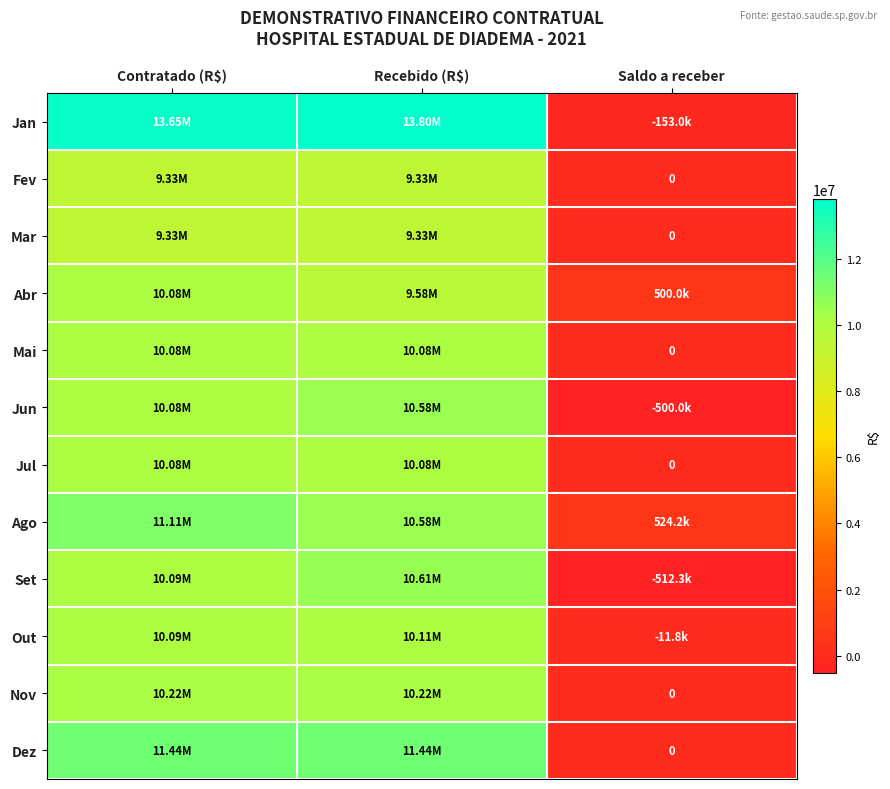

True or false: Abr has a value of 10082156.0 at Contratado (R$).

True